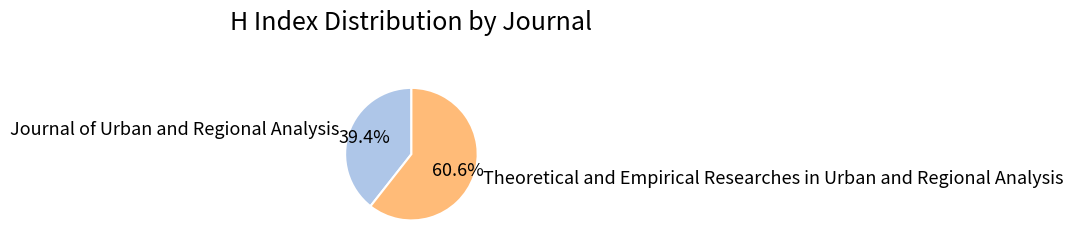

The Theoretical and Empirical Researches in Urban and Regional Analysis slice represents 61% of the pie. True or false?

True